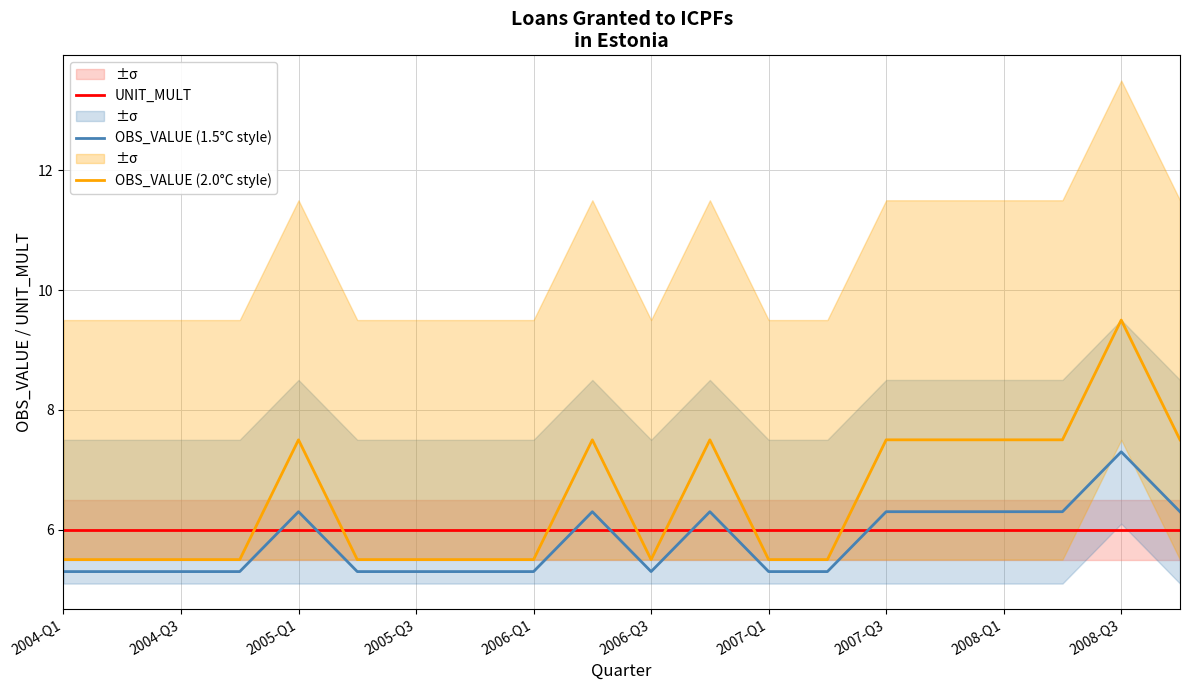

True or false: UNIT_MULT has a value of 8.5 at 2004-Q1.

False